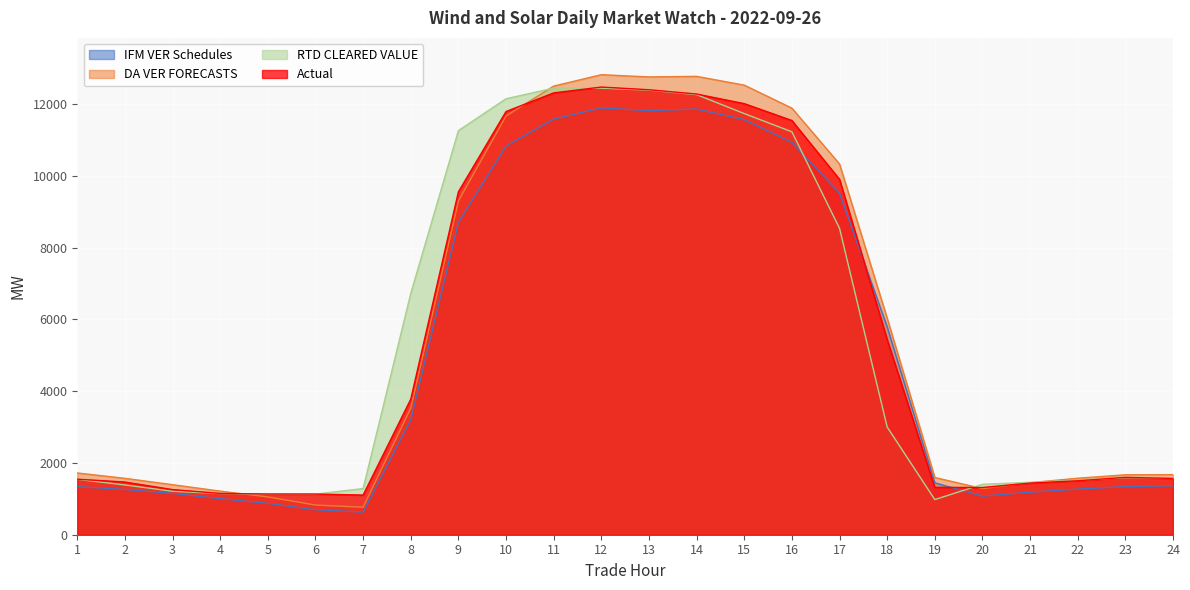

What is the average value of the RTD CLEARED VALUE series?

5480.9